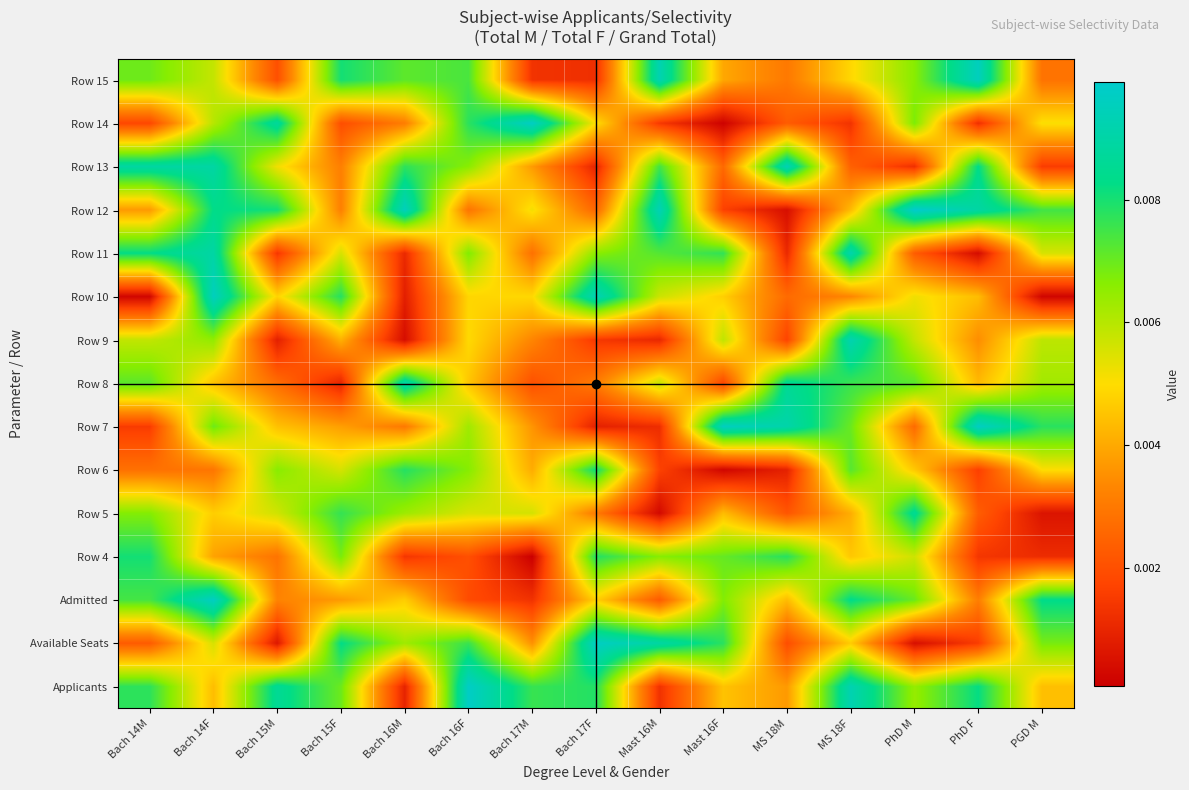

Which label corresponds to the largest value in the chart?

PhD M